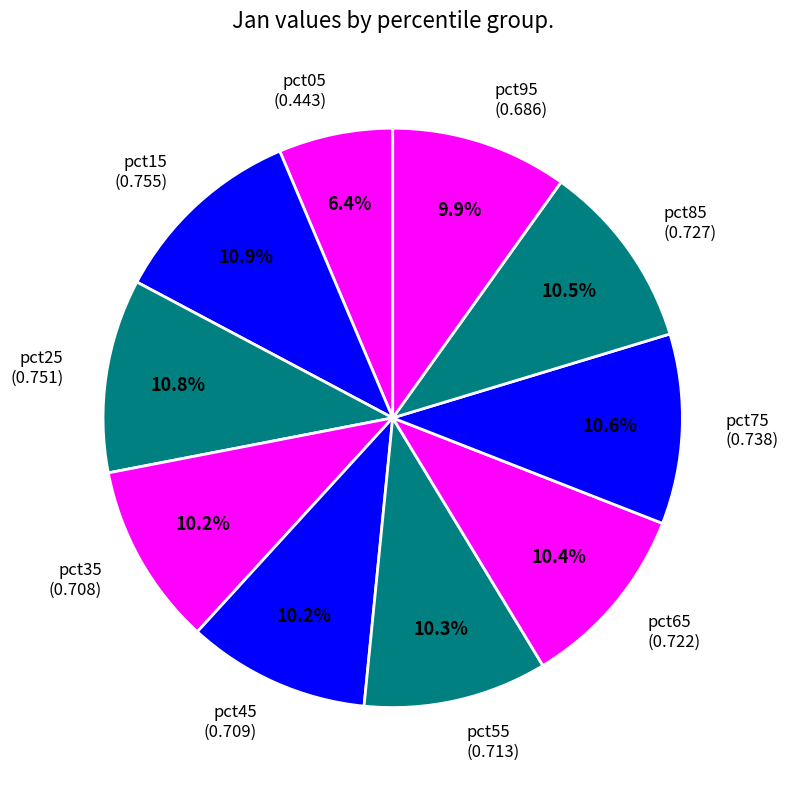

Which has a higher value, pct05 (0.443) or pct55 (0.713)?

pct55 (0.713)